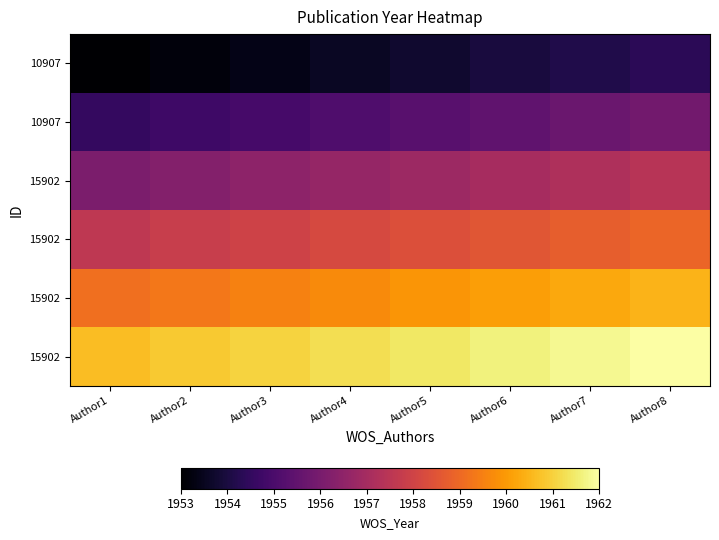

At how many categories does at least one series exceed 1961?

6